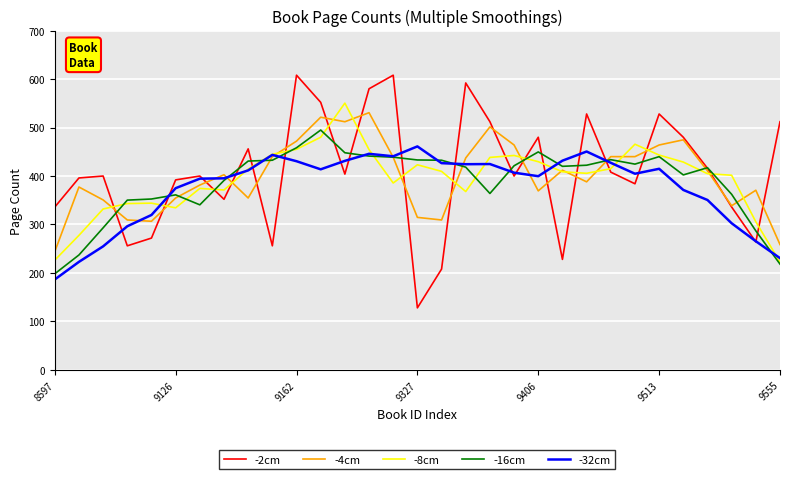

Which series has the widest spread of values?

-2cm